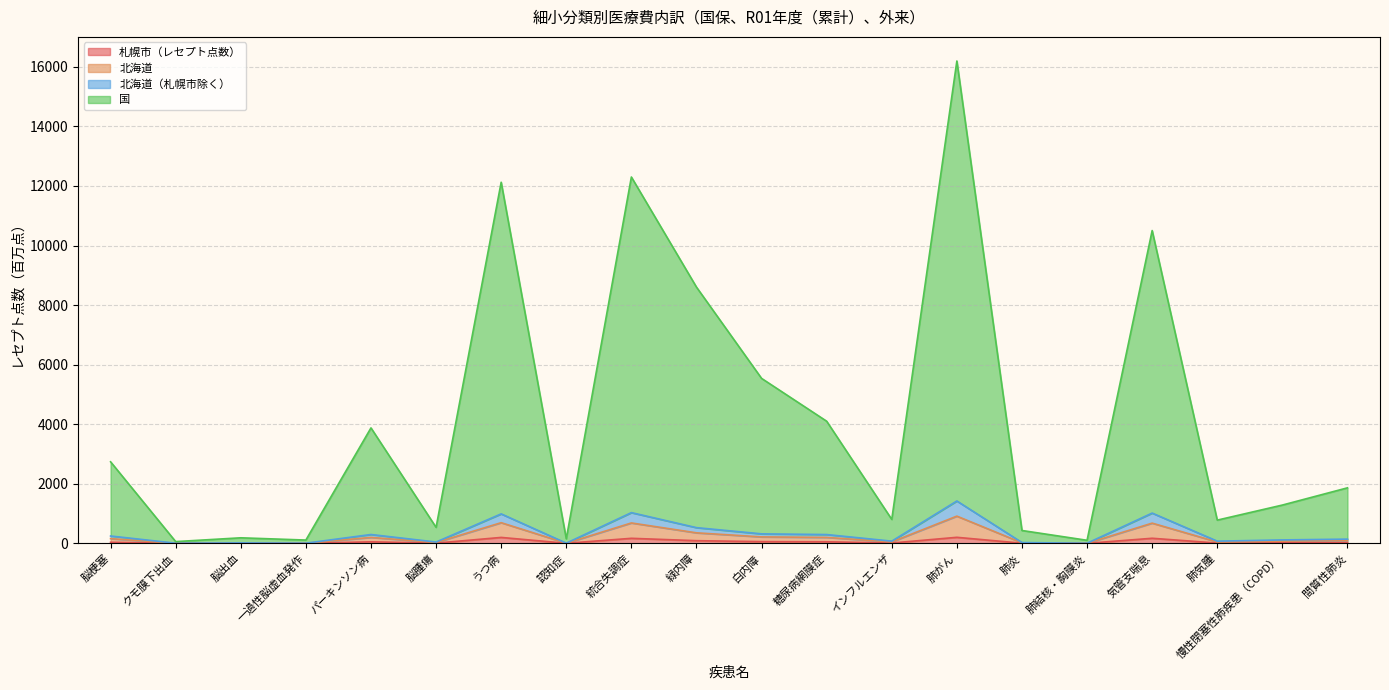

True or false: 国 and 北海道 intersect in this chart.

False